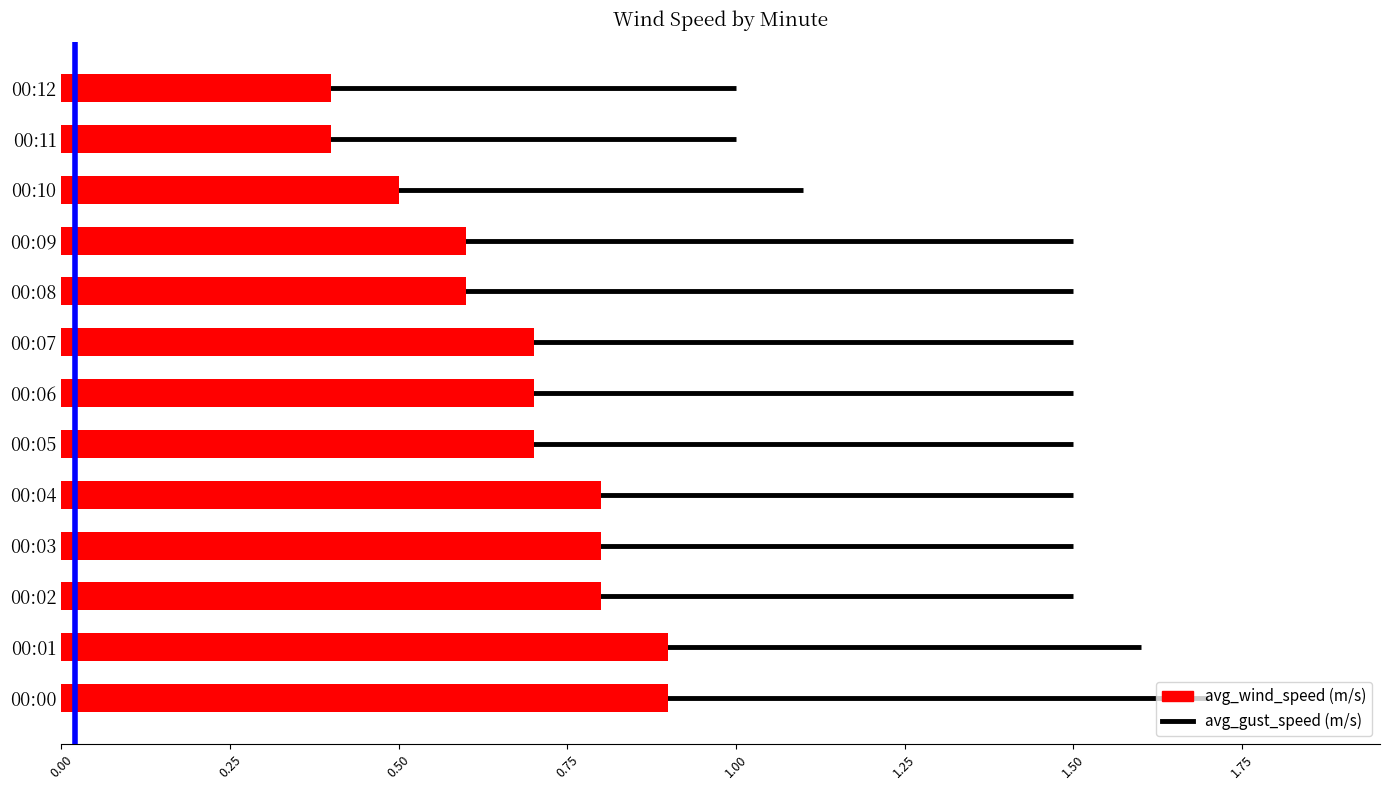

Which label corresponds to the smallest value in the chart?

00:11